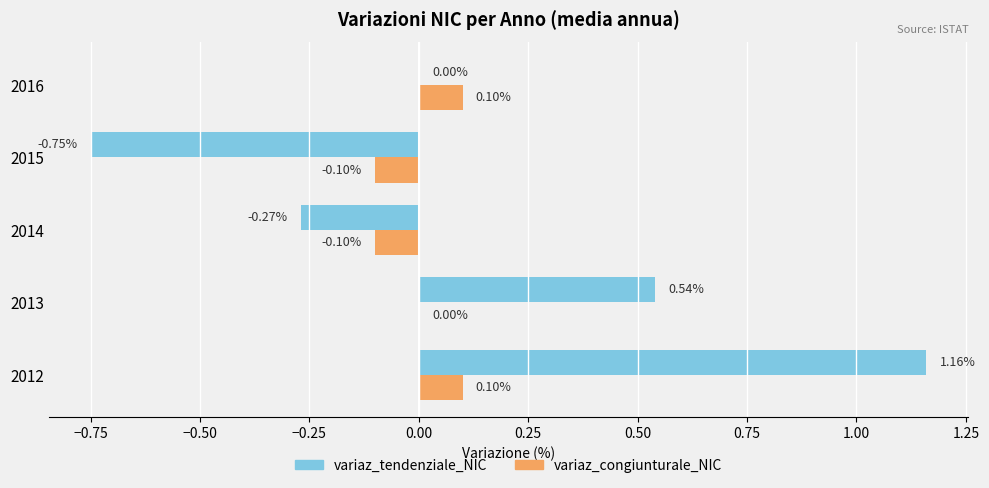

Which series changed the most between 2012 and 2014?

variaz_tendenziale_NIC